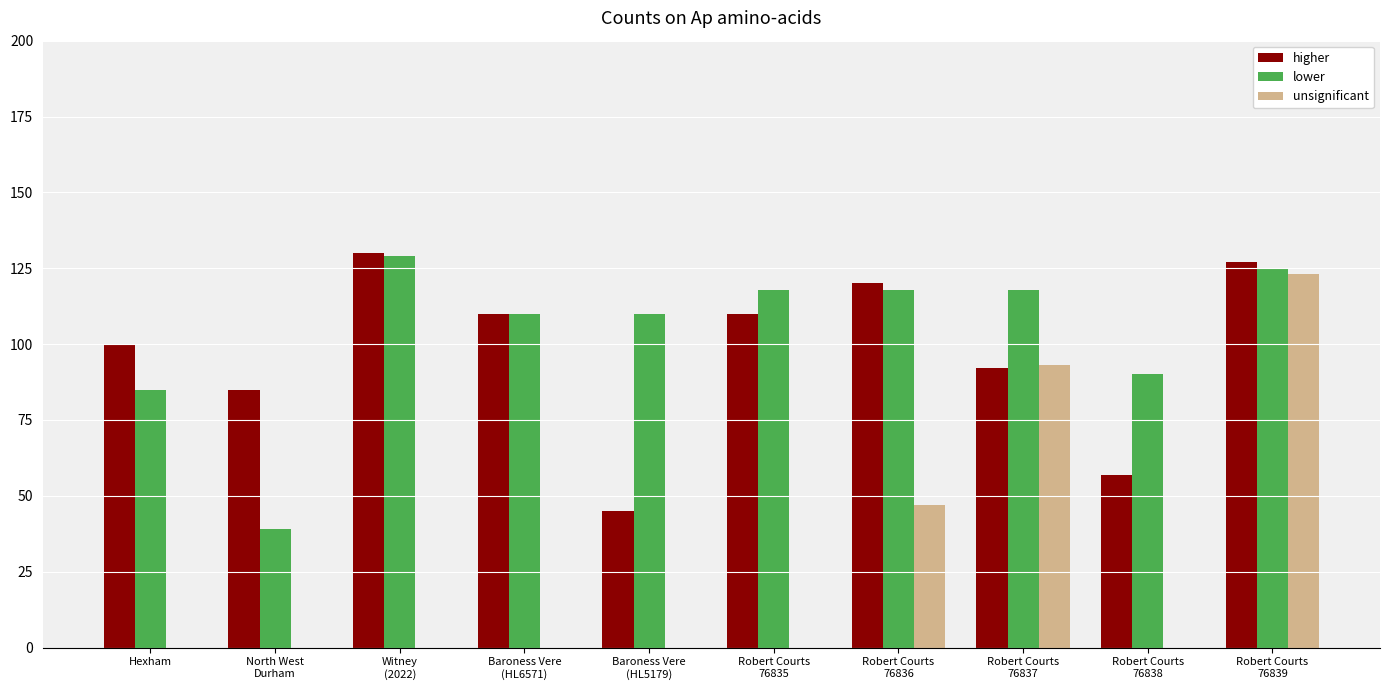

The higher series shows 208 at Witney
(2022). True or false?

False